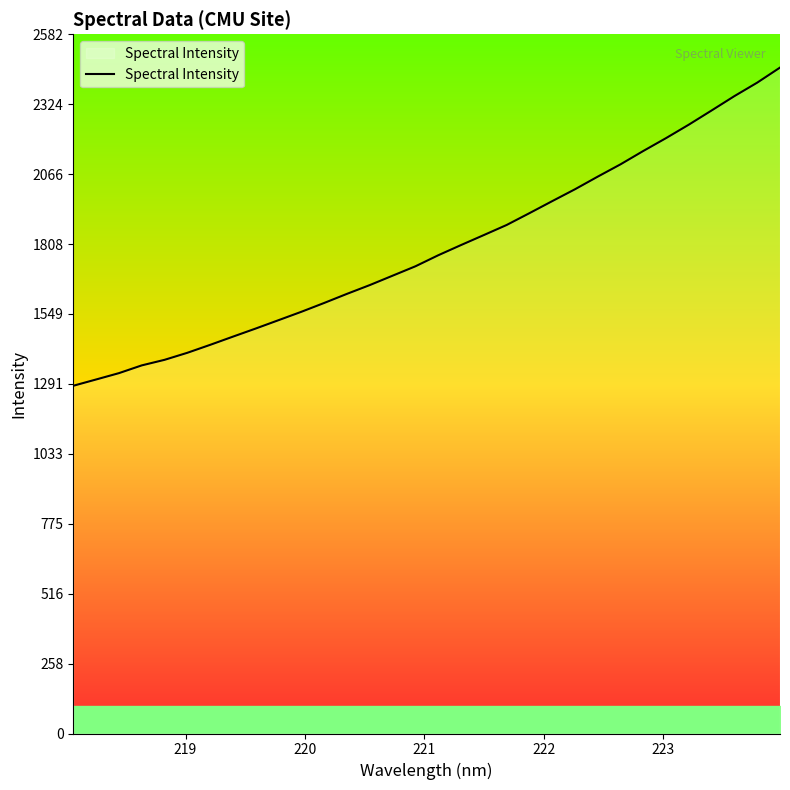

What is the difference between the maximum and minimum values?

1175.2